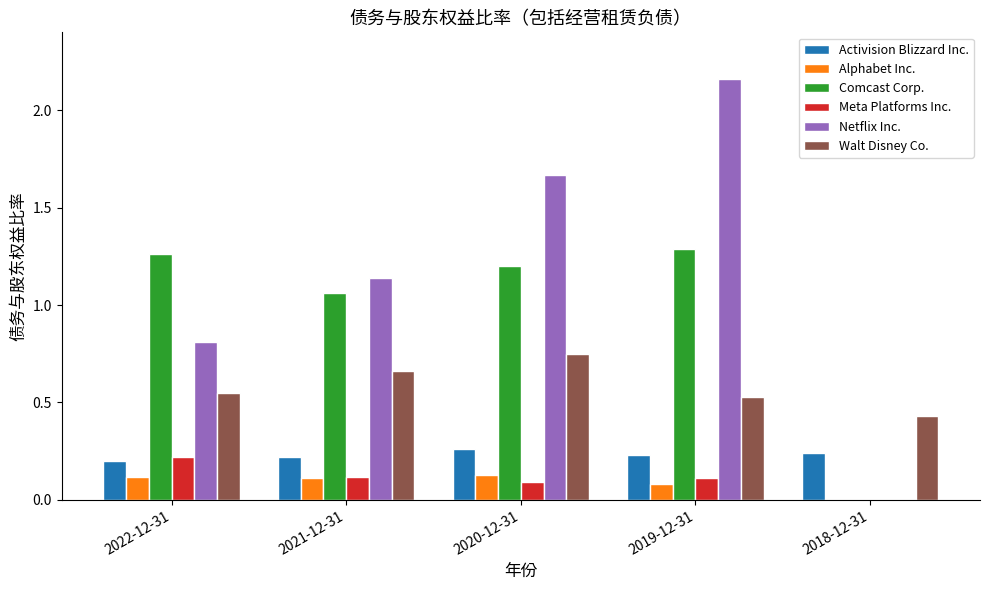

The value of Alphabet Inc. at 2020-12-31 is 0.0. True or false?

False